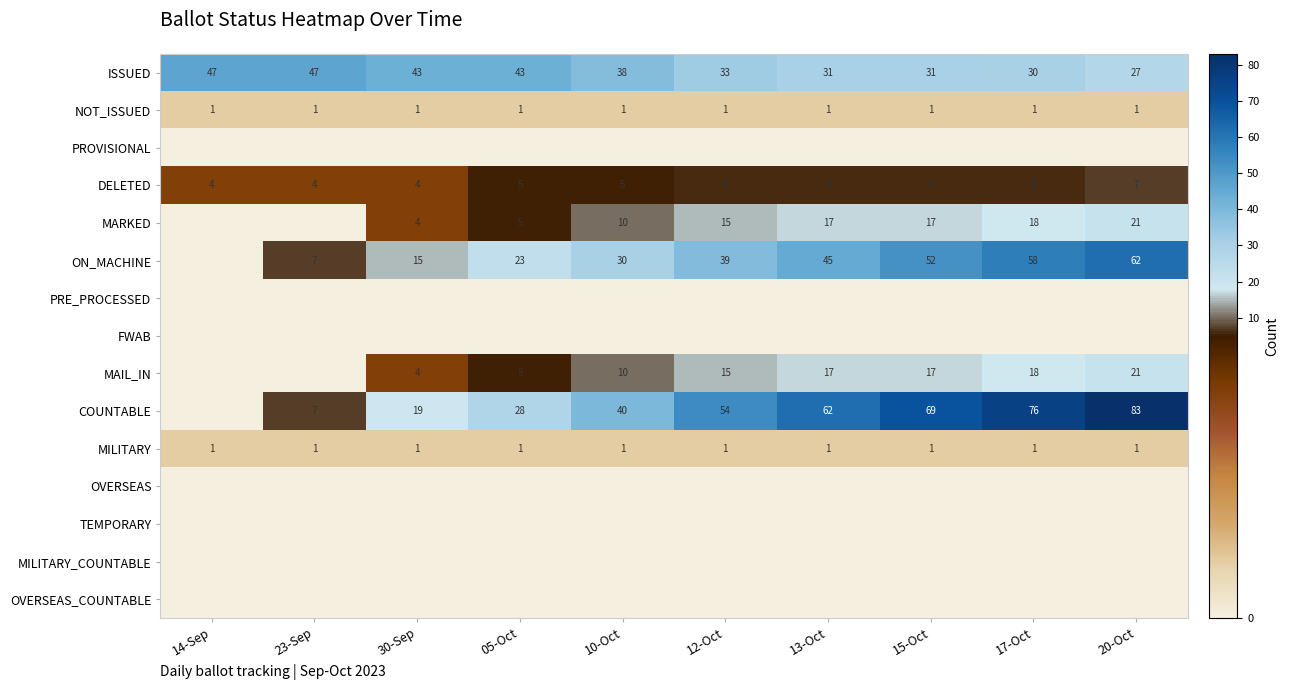

Is the value of ON_MACHINE at 12-Oct greater than the value of NOT_ISSUED at 13-Oct?

Yes